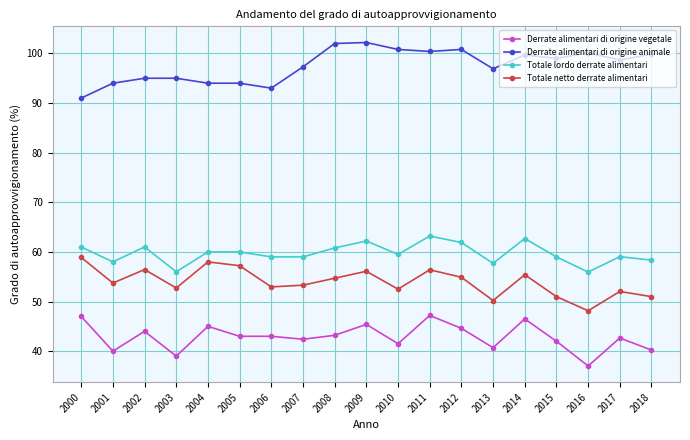

True or false: Totale lordo derrate alimentari and Derrate alimentari di origine vegetale cross at least once.

False